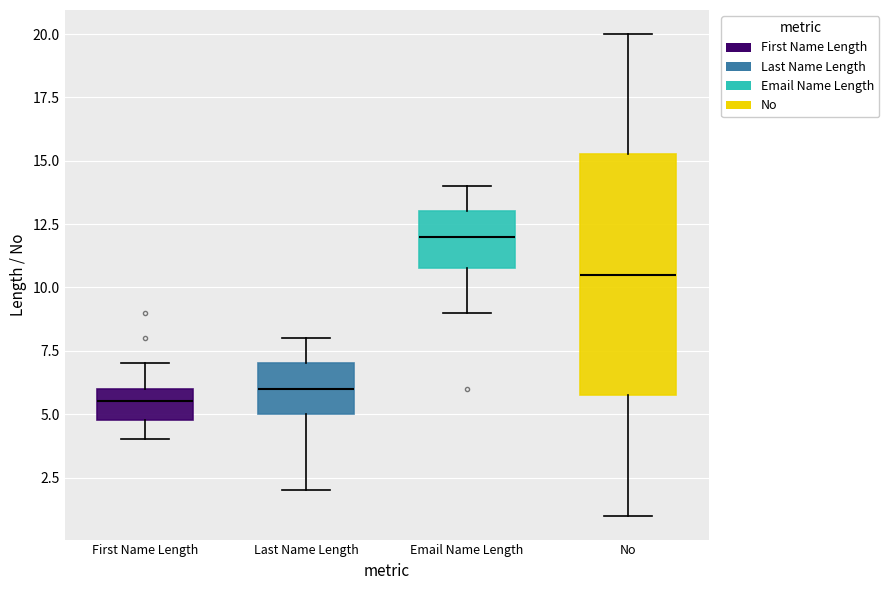

Which box's median line is the lowest?

First Name Length